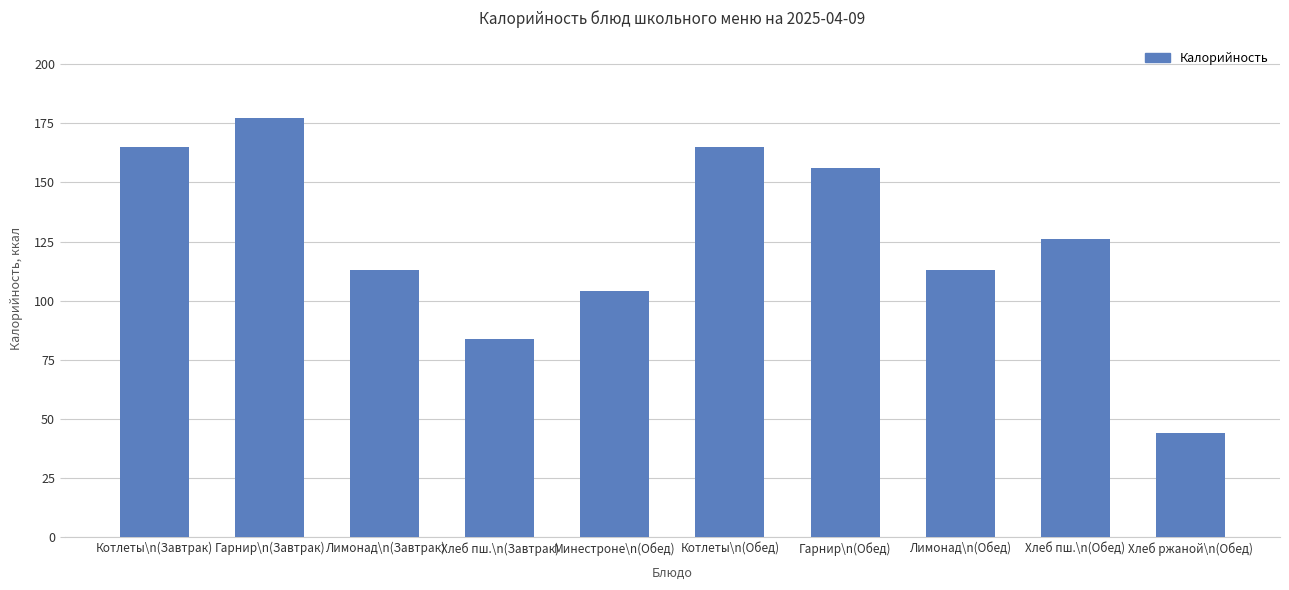

What is the change in value from Лимонад\n(Завтрак) to Котлеты\n(Обед)?

+52